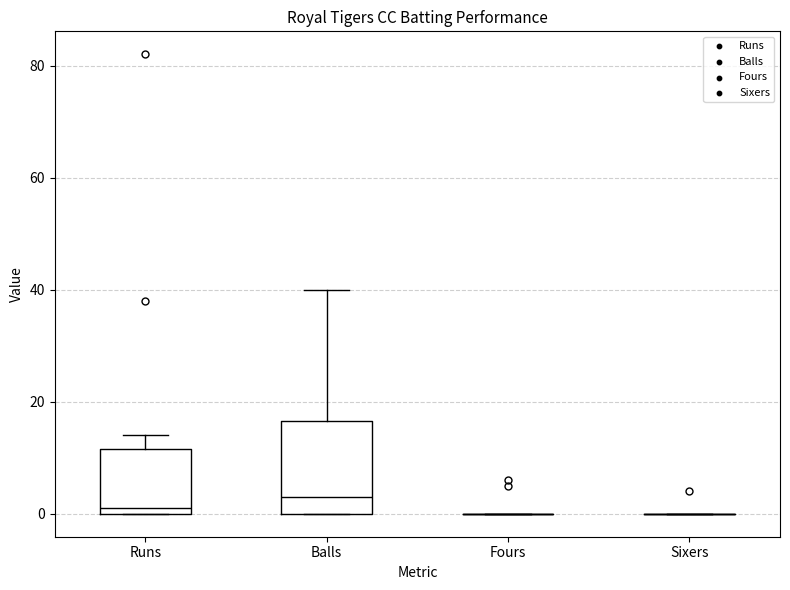

Where is the lower edge of the box for Balls on the y-axis? The values are not printed on the chart, so give them approximately, as read against the axis.

0